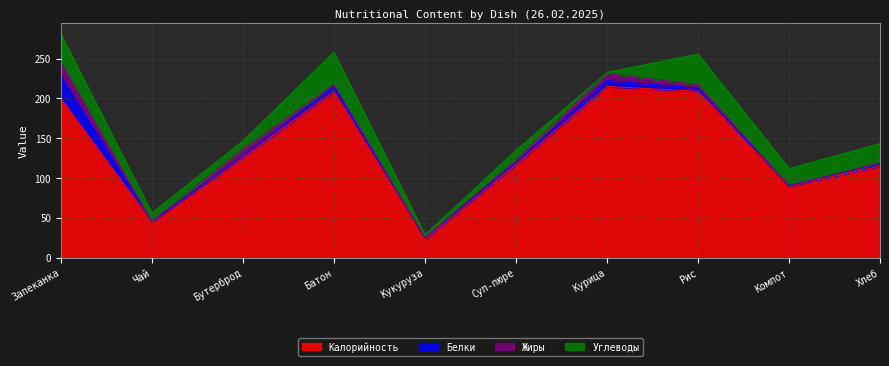

Reading left to right, extract all data points from this chart.

Калорийность: ЗАПЕКАНКА ТВОРОЖНАЯ СО СГУЩЕННЫМ МОЛОКОМ=200.0	Чай с Лимоном=45.0	БУТЕРБРОД С МАСЛОМ=126.0	БАТОН НАРЕЗНОЙ=209.0	КУКУРУЗА КОНСЕРВИРОВАННАЯ=23.0	СУП- ПЮРЕ ИЗ КАРТОФЕЛЯ С ГРЕНКАМИ=117.0	МЯСО КУР ОТВАРНАЯ В СОУСЕ=215.0	РИС ПРИПУЩЕННЫЙ=209.0	КОМПОТ ИЗ СВЕЖИХ ЯГОД=90.0	ХЛЕБ КРЕСТЬЯНСКИЙ ВИТАМИННЫЙ=115.0
Белки: ЗАПЕКАНКА ТВОРОЖНАЯ СО СГУЩЕННЫМ МОЛОКОМ=28.7	Чай с Лимоном=0.4	БУТЕРБРОД С МАСЛОМ=1.6	БАТОН НАРЕЗНОЙ=6.2	КУКУРУЗА КОНСЕРВИРОВАННАЯ=1.8	СУП- ПЮРЕ ИЗ КАРТОФЕЛЯ С ГРЕНКАМИ=2.5	МЯСО КУР ОТВАРНАЯ В СОУСЕ=7.5	РИС ПРИПУЩЕННЫЙ=3.7	КОМПОТ ИЗ СВЕЖИХ ЯГОД=0.3	ХЛЕБ КРЕСТЬЯНСКИЙ ВИТАМИННЫЙ=3.7
Жиры: ЗАПЕКАНКА ТВОРОЖНАЯ СО СГУЩЕННЫМ МОЛОКОМ=17.3	Чай с Лимоном=0.0	БУТЕРБРОД С МАСЛОМ=8.9	БАТОН НАРЕЗНОЙ=2.4	КУКУРУЗА КОНСЕРВИРОВАННАЯ=0.1	СУП- ПЮРЕ ИЗ КАРТОФЕЛЯ С ГРЕНКАМИ=3.1	МЯСО КУР ОТВАРНАЯ В СОУСЕ=8.9	РИС ПРИПУЩЕННЫЙ=4.6	КОМПОТ ИЗ СВЕЖИХ ЯГОД=0.1	ХЛЕБ КРЕСТЬЯНСКИЙ ВИТАМИННЫЙ=0.3
Углеводы: ЗАПЕКАНКА ТВОРОЖНАЯ СО СГУЩЕННЫМ МОЛОКОМ=34.7	Чай с Лимоном=10.7	БУТЕРБРОД С МАСЛОМ=10.1	БАТОН НАРЕЗНОЙ=40.4	КУКУРУЗА КОНСЕРВИРОВАННАЯ=3.8	СУП- ПЮРЕ ИЗ КАРТОФЕЛЯ С ГРЕНКАМИ=12.2	МЯСО КУР ОТВАРНАЯ В СОУСЕ=1.3	РИС ПРИПУЩЕННЫЙ=38.5	КОМПОТ ИЗ СВЕЖИХ ЯГОД=21.5	ХЛЕБ КРЕСТЬЯНСКИЙ ВИТАМИННЫЙ=24.3